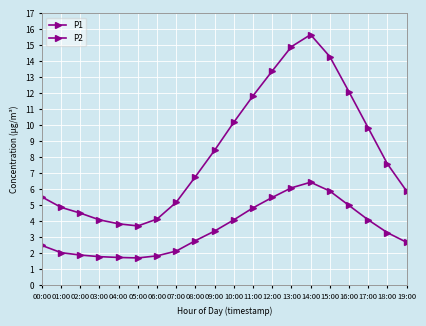

How many data points does each series have?

20